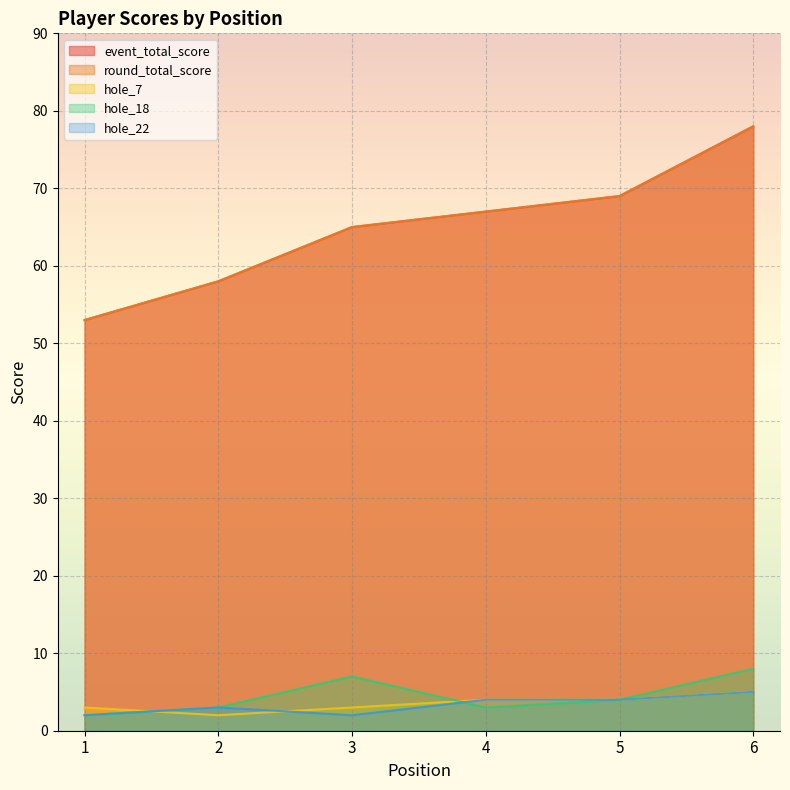

At which label does hole_7 reach its peak?

6